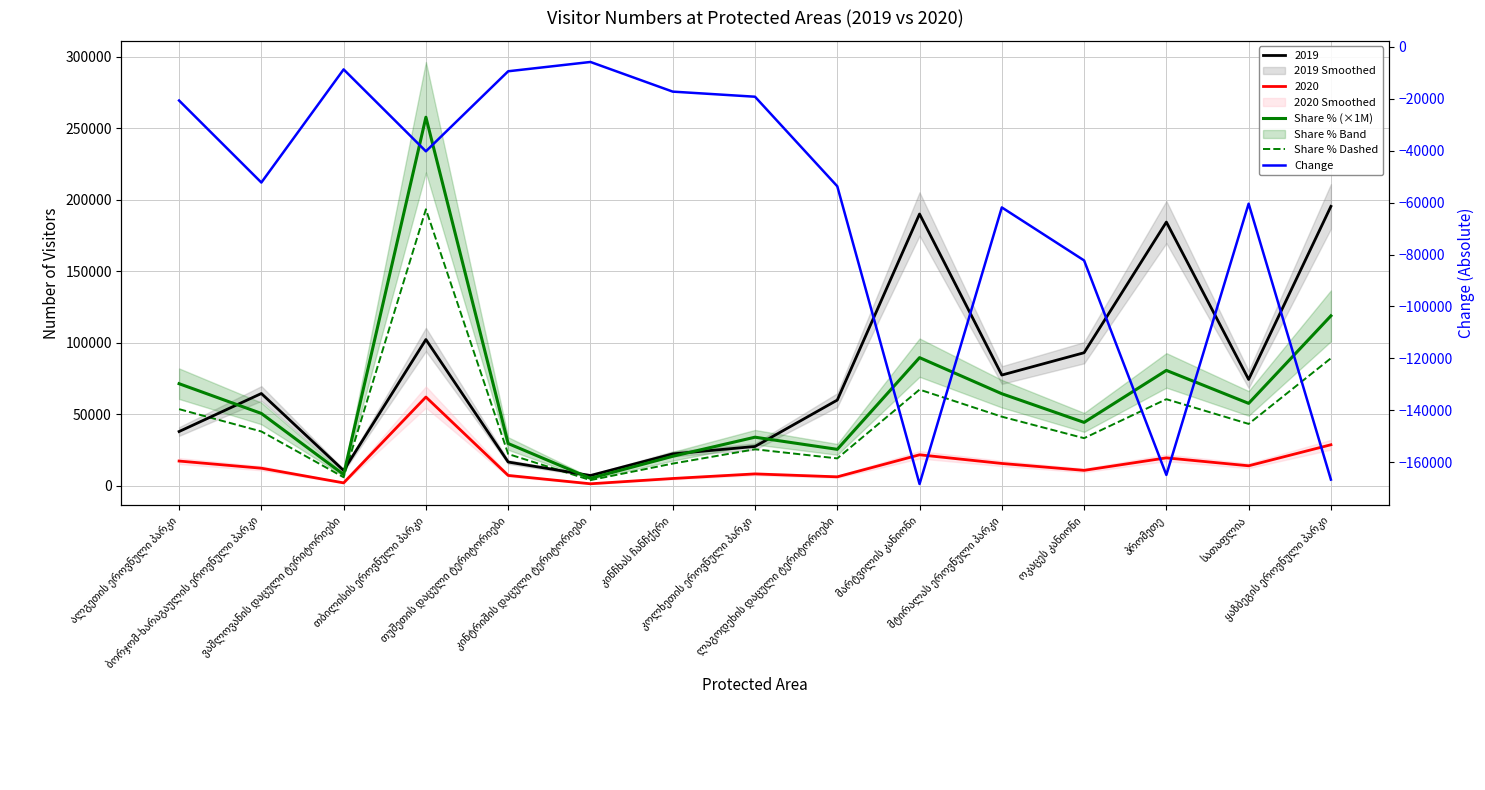

How many distinct data groups are displayed?

3